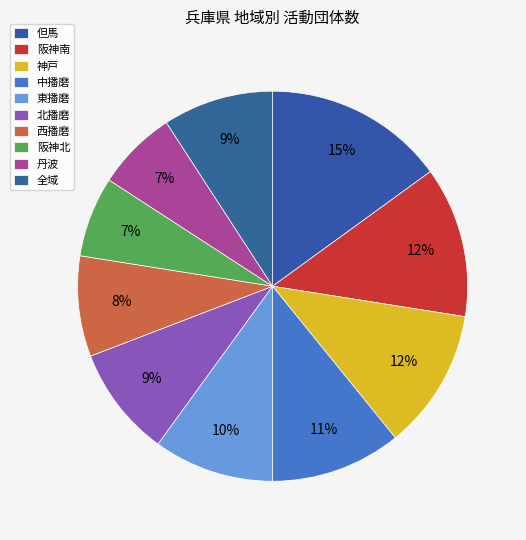

Which category has the biggest portion of the pie?

但馬